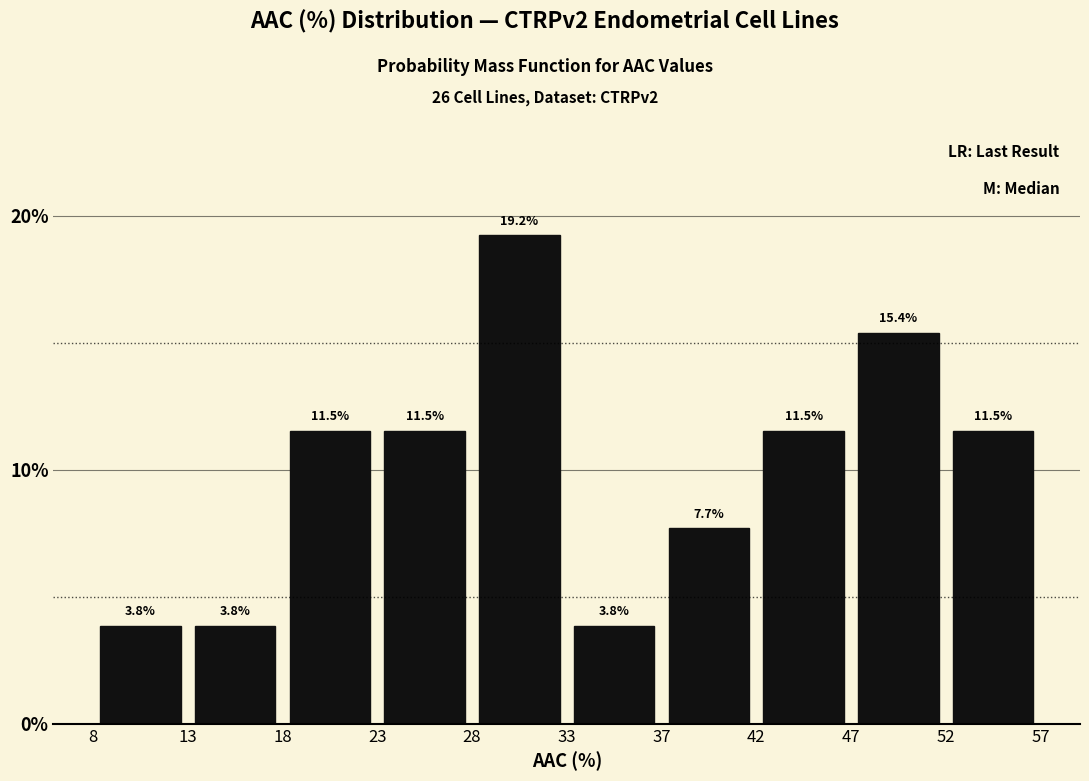

Reading left to right, list every bar in this chart as the range it spans on the x-axis followed by its height.

8 to 13: 3.8
13 to 18: 3.8
18 to 23: 11.5
23 to 28: 11.5
28 to 33: 19.2
33 to 37: 3.8
37 to 42: 7.7
42 to 47: 11.5
47 to 52: 15.4
52 to 57: 11.5